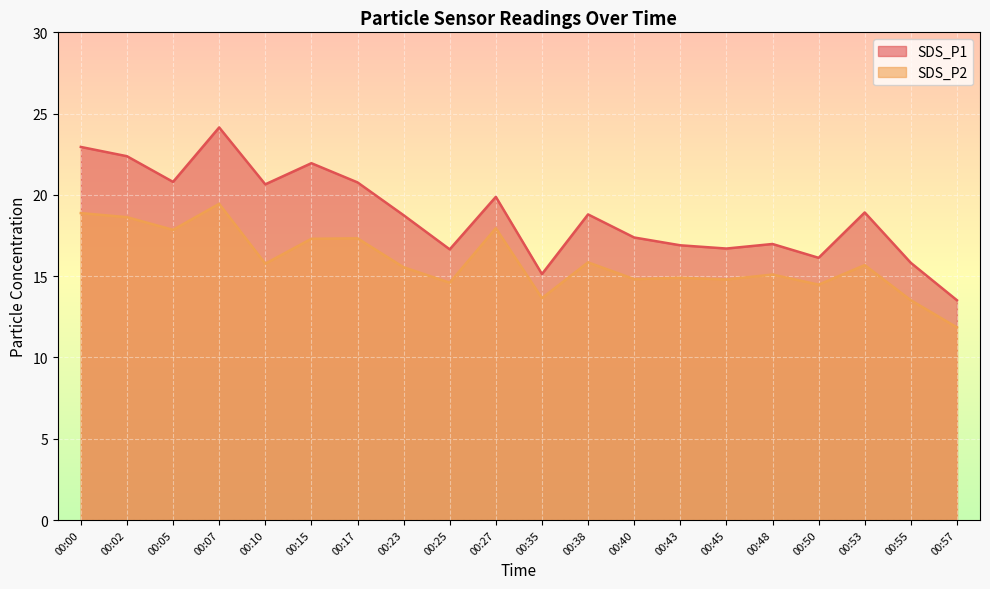

Reading left to right, transcribe all the data shown in this chart.

SDS_P1: 22.9	22.4	20.8	24.1	20.6	21.9	20.8	18.8	16.6	19.9	15.1	18.8	17.4	16.9	16.7	17.0	16.1	18.9	15.8	13.5
SDS_P2: 18.9	18.6	17.9	19.4	15.8	17.3	17.3	15.6	14.6	17.9	13.7	15.8	14.8	14.9	14.8	15.1	14.5	15.7	13.5	11.8